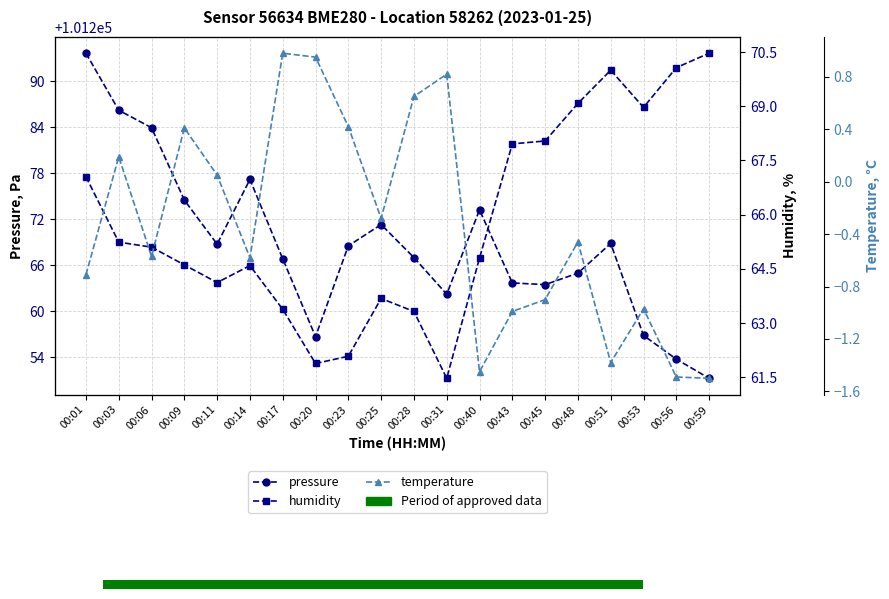

What value does the pressure series have at 00:20?

101256.7